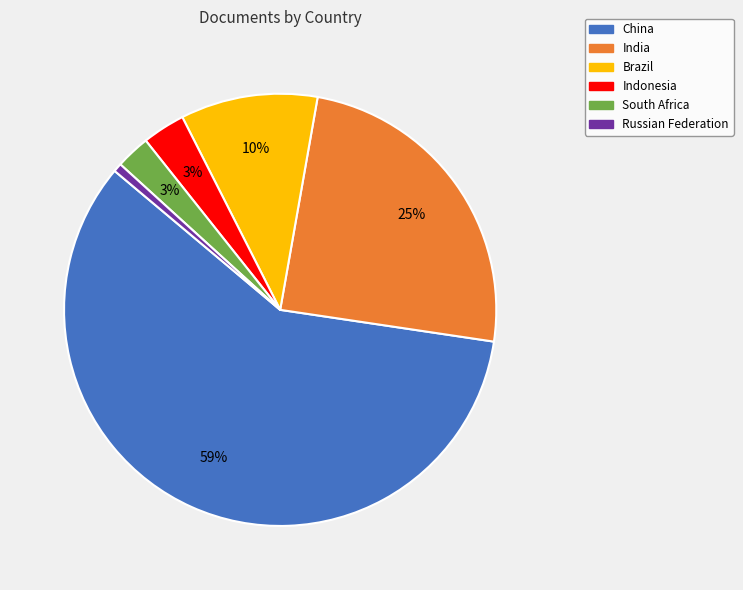

Which category accounts for the majority?

China